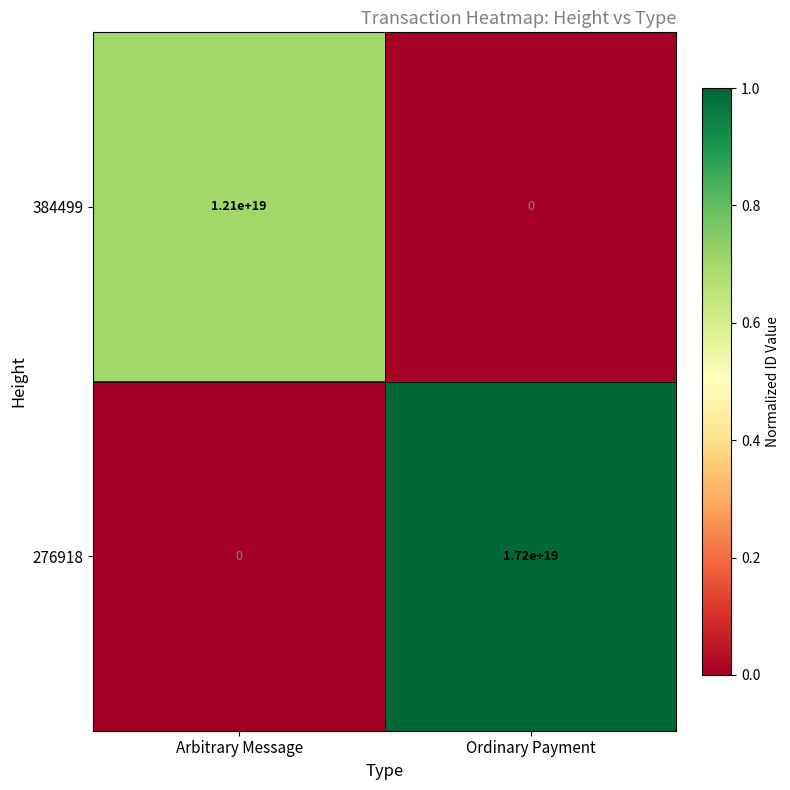

At which category is the sum across all series the highest?

Ordinary Payment